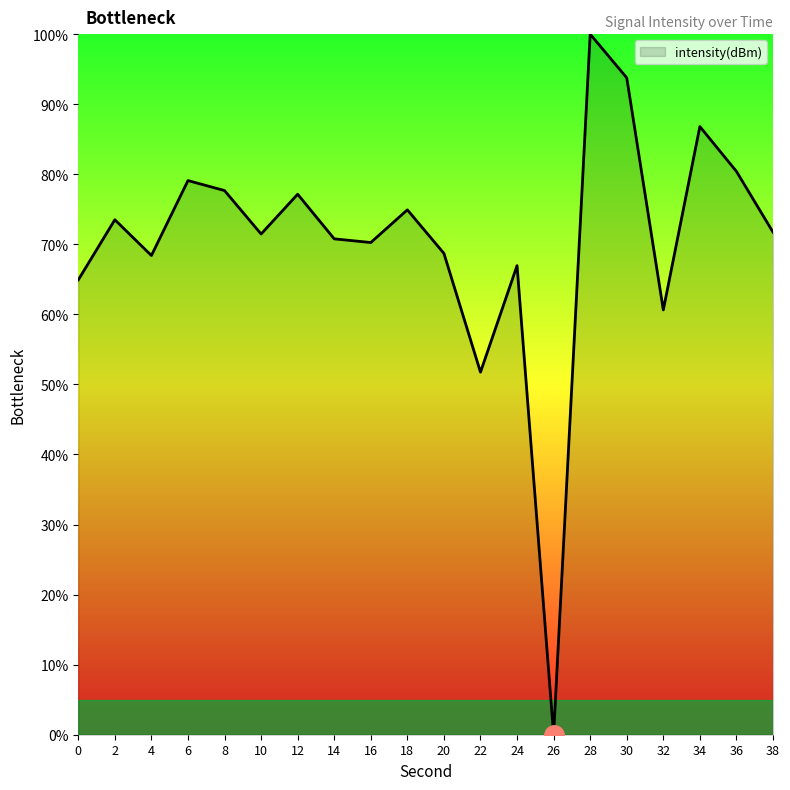

What is the ratio of the value at 4 to the value at 36?

0.9